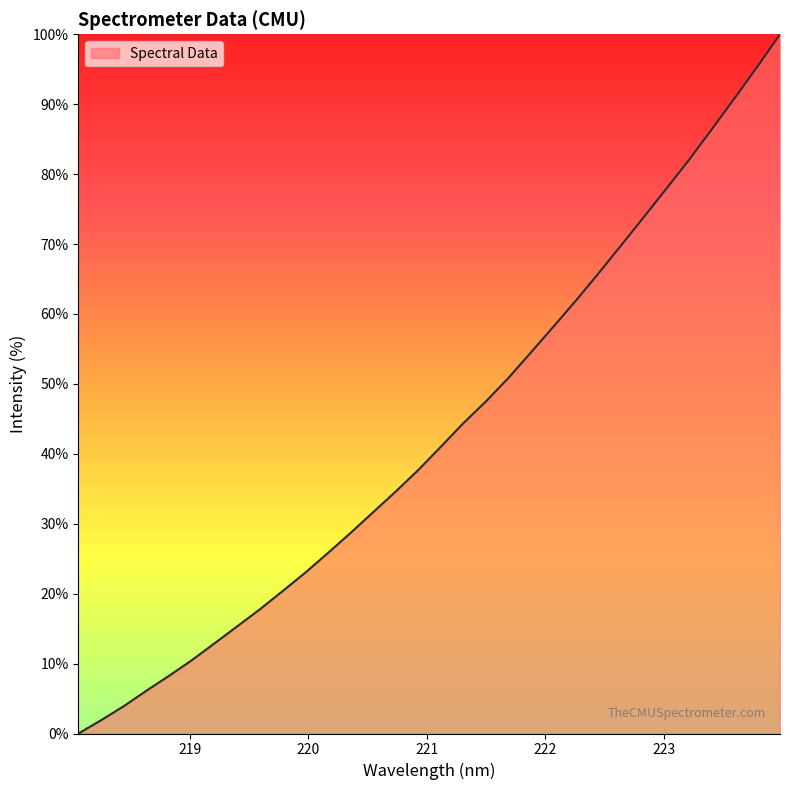

What is the maximum value shown in the chart?

100.0